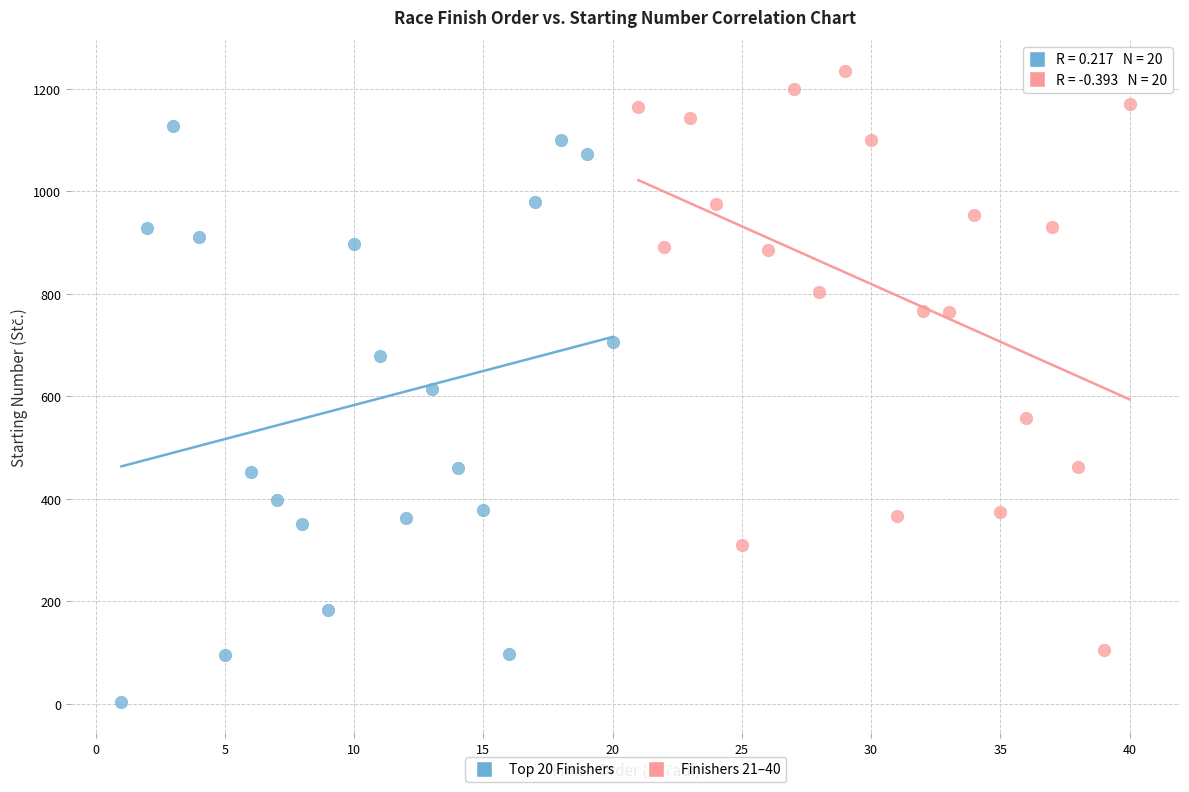

Which series contains the lowest Y value?

Top 20 Finishers